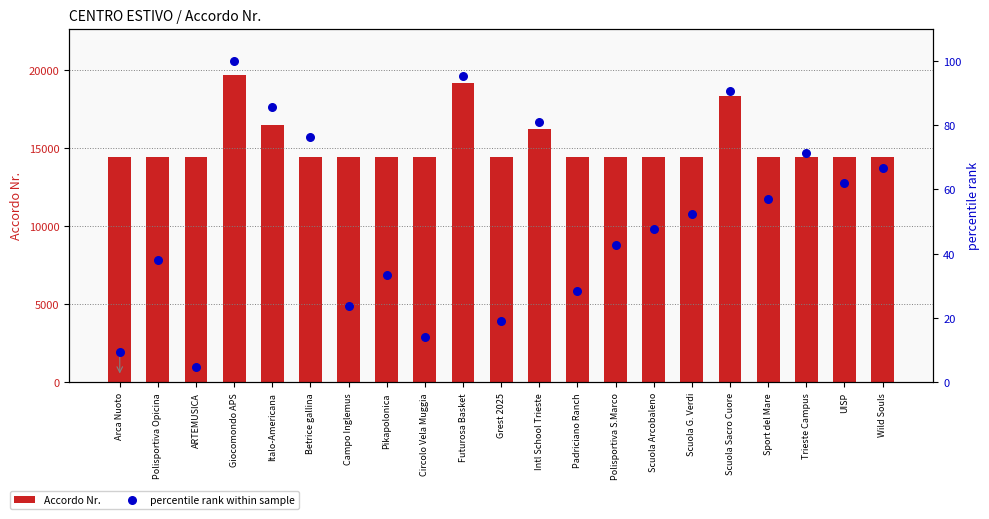

Which series contains the highest Y value?

Accordo Nr.